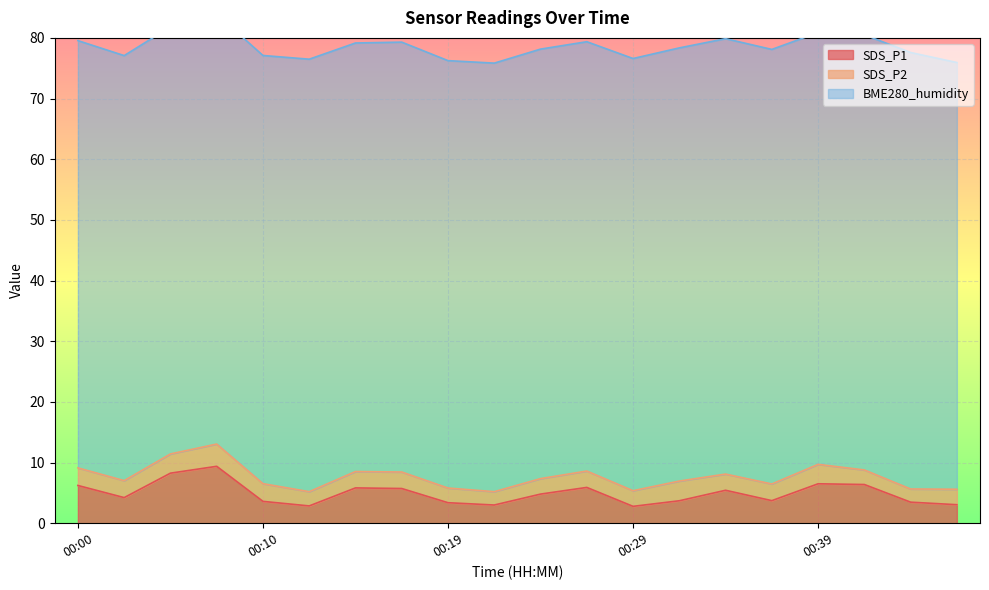

What is the value of the SDS_P2 point at the 7th from the left?

2.7